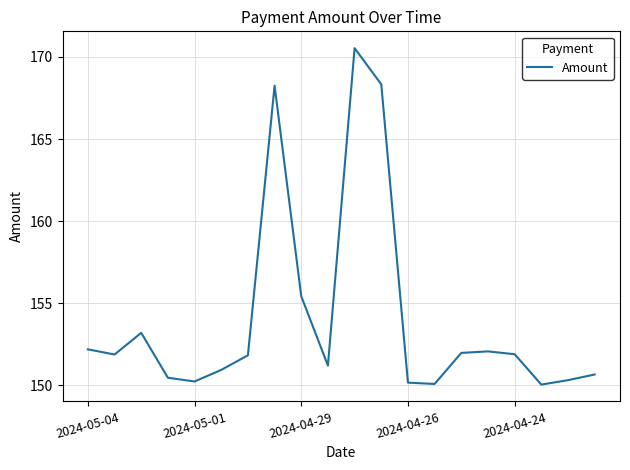

What is the greatest value displayed?

170.5